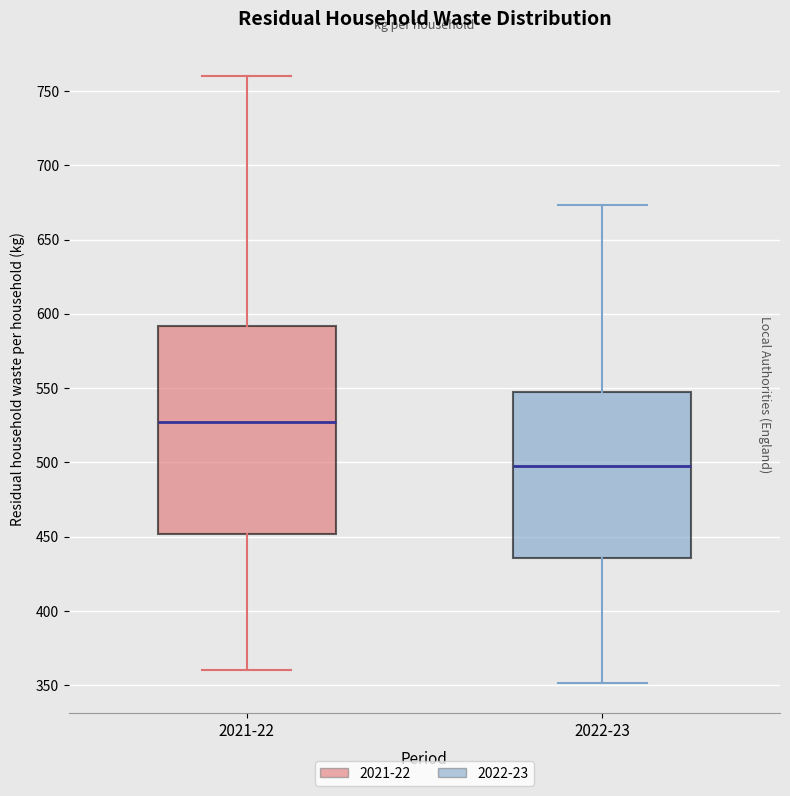

Reading left to right, transcribe this box plot: for each box, give where its median line is, the range the box spans, and where its two whiskers end, as read against the y-axis. The values are not printed on the chart, so give them approximately, as read against the axis.

2021-22: median 525, box 450 to 590, whiskers 360 to 760
2022-23: median 495, box 435 to 545, whiskers 350 to 675